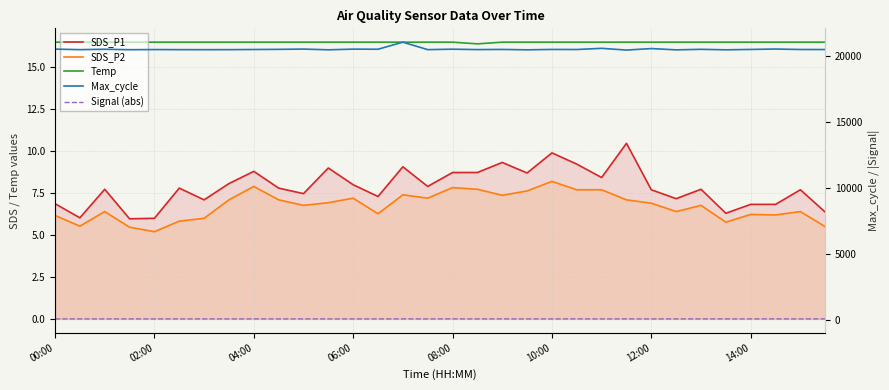

Is the value of SDS_P1 at 9 greater than the value of Signal (abs) at 29?

No